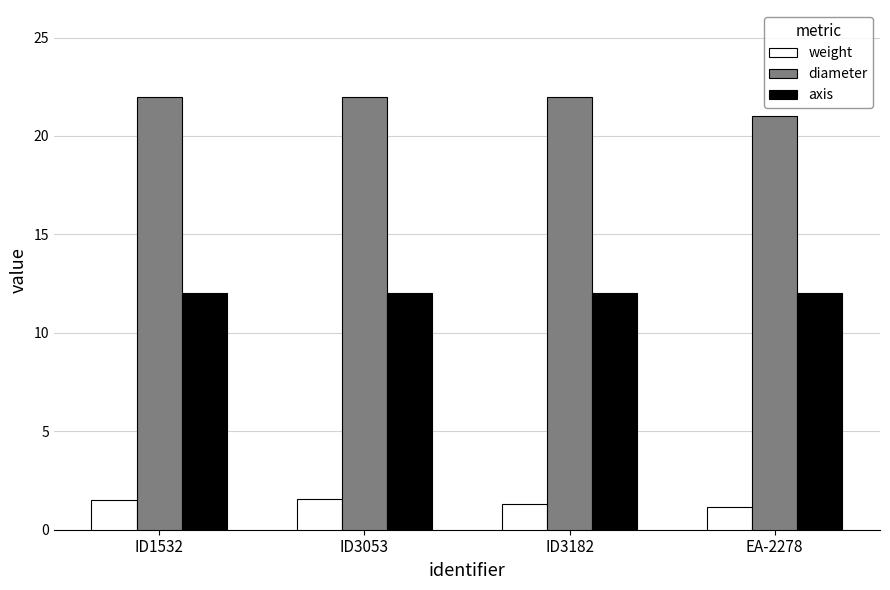

What is the lowest value of the weight series?

1.1